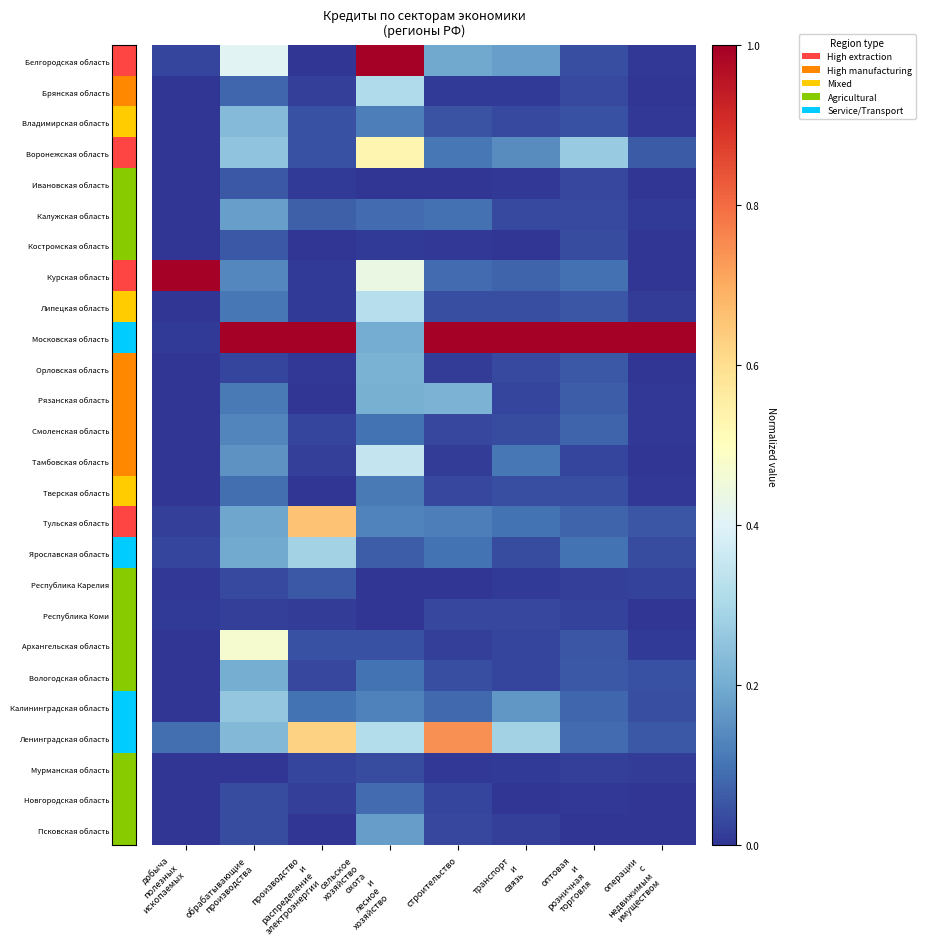

Between добыча полезных ископаемых and производство и распределение электроэнергии, which series saw the biggest shift?

Московская область